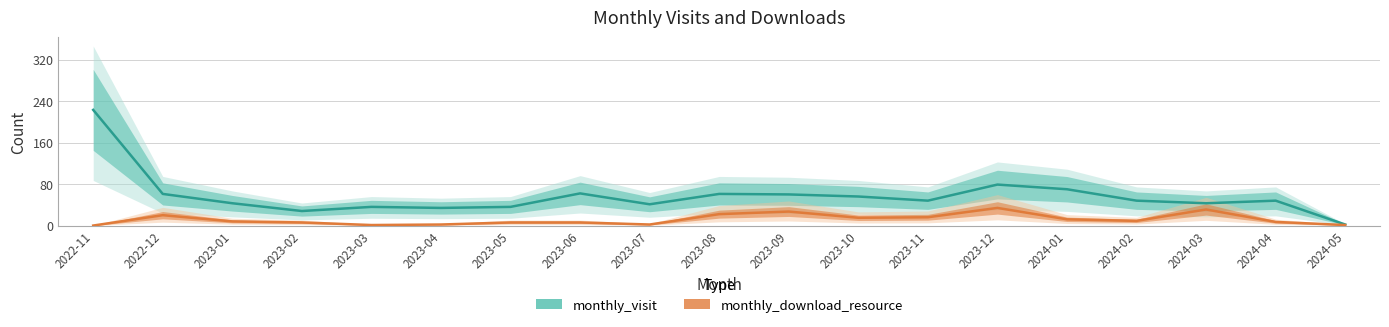

Rank the series by their average value, from lowest to highest.

monthly_download_resource, monthly_visit